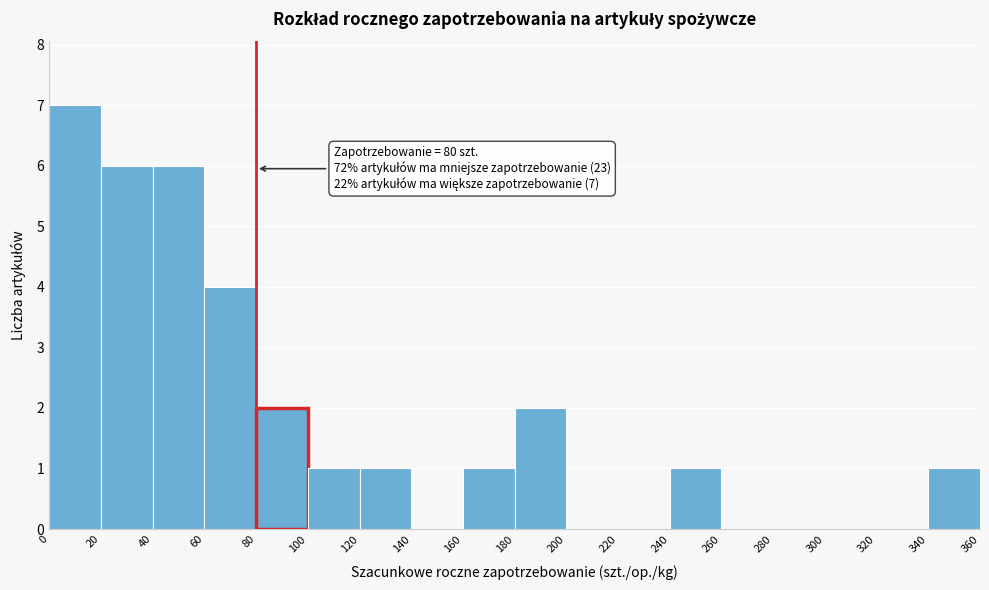

Over which range of the x-axis is the bar tallest?

0 to 20